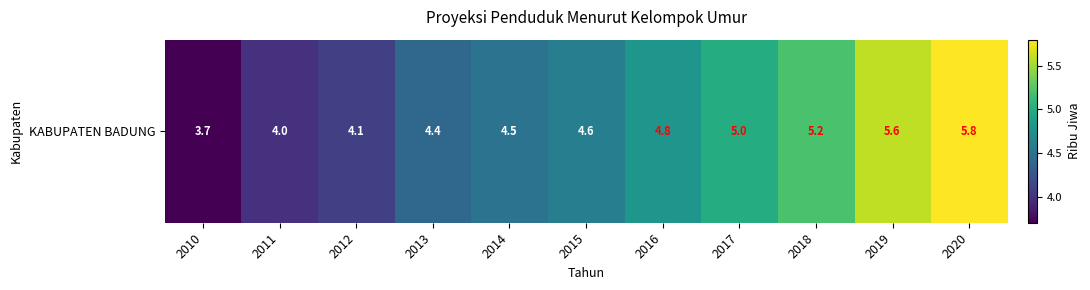

What is the change in value from 2017 to 2019?

+0.6